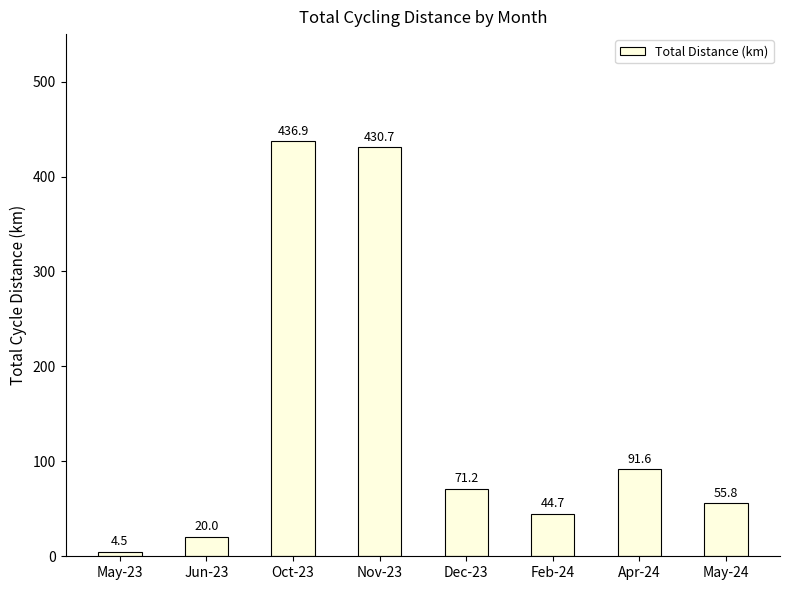

What is the sum of the values at Oct-23 and May-23?

441.4